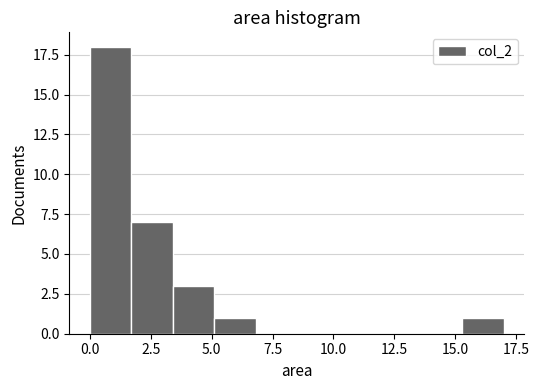

Read against the x-axis, roughly where is the centre of the tallest bar?

1.0